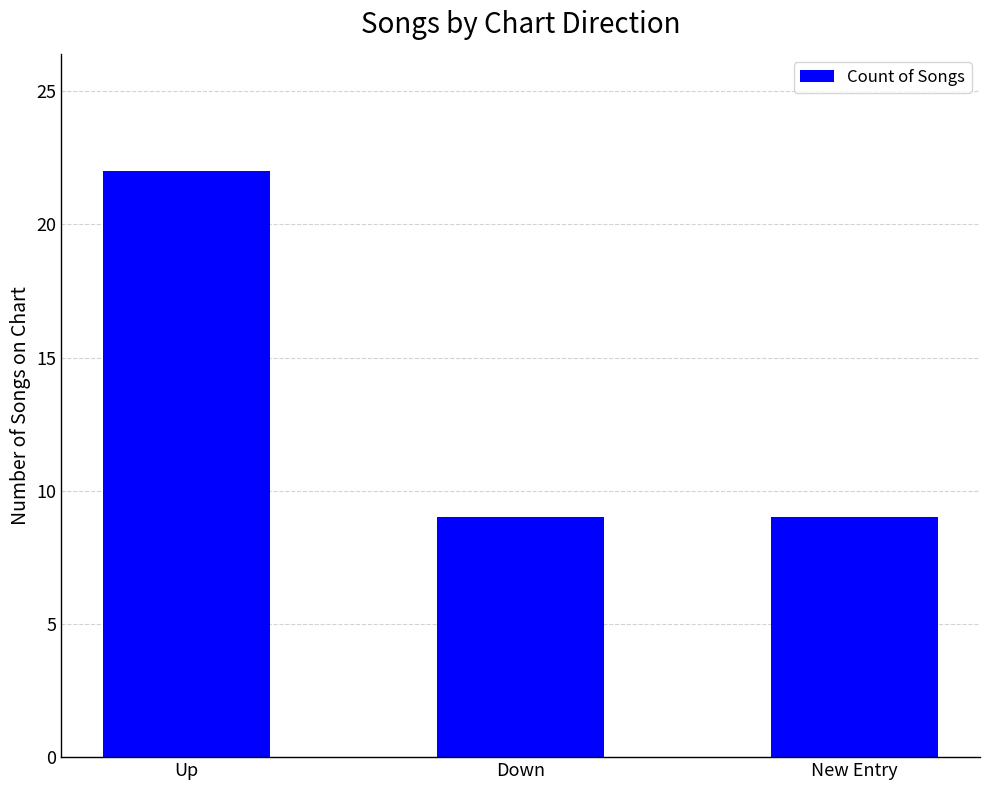

Reading left to right, transcribe all the data shown in this chart.

Up=22	Down=9	New Entry=9